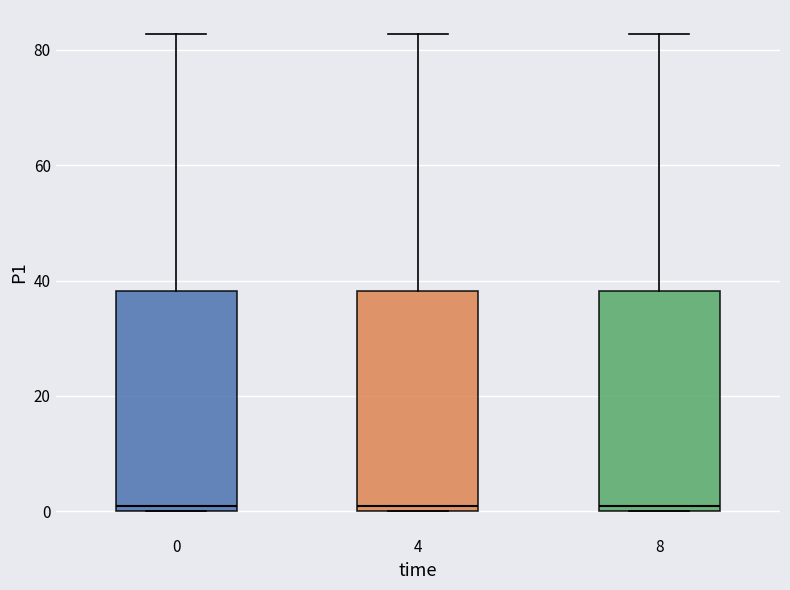

Reading left to right, read every box against the y-axis: the position of its median line, the range the box covers, and the ends of its whiskers. The values are not printed on the chart, so give them approximately, as read against the axis.

0: median 0 (just above the box's lower edge), box 0 to 38, whiskers 0 to 82
4: median 0 (just above the box's lower edge), box 0 to 38, whiskers 0 to 82
8: median 0 (just above the box's lower edge), box 0 to 38, whiskers 0 to 82